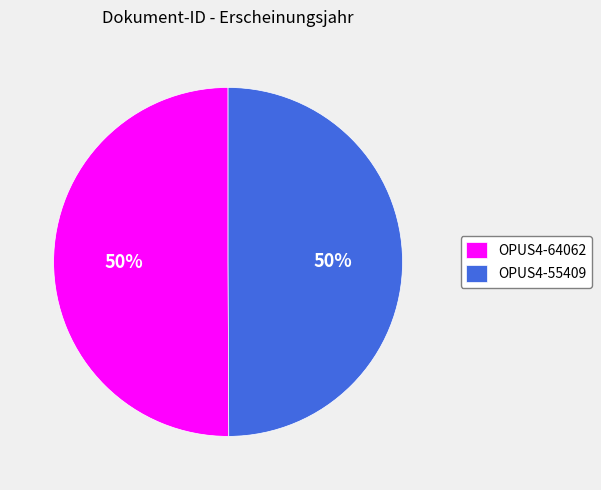

Approximately how many times larger is the value at OPUS4-64062 compared to OPUS4-55409?

1.0